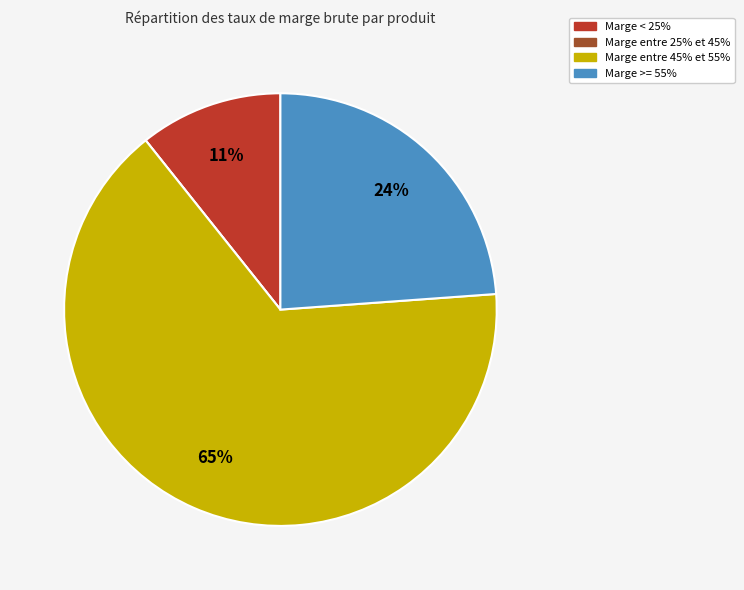

To the nearest percent, what is the average slice percentage?

25%